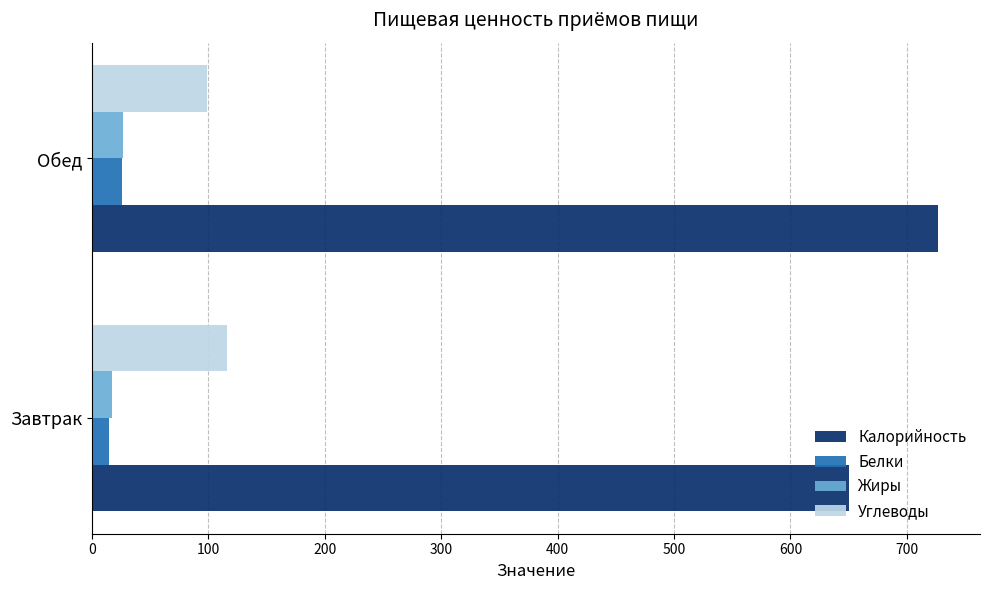

What is the total value across all series at Обед?

877.5